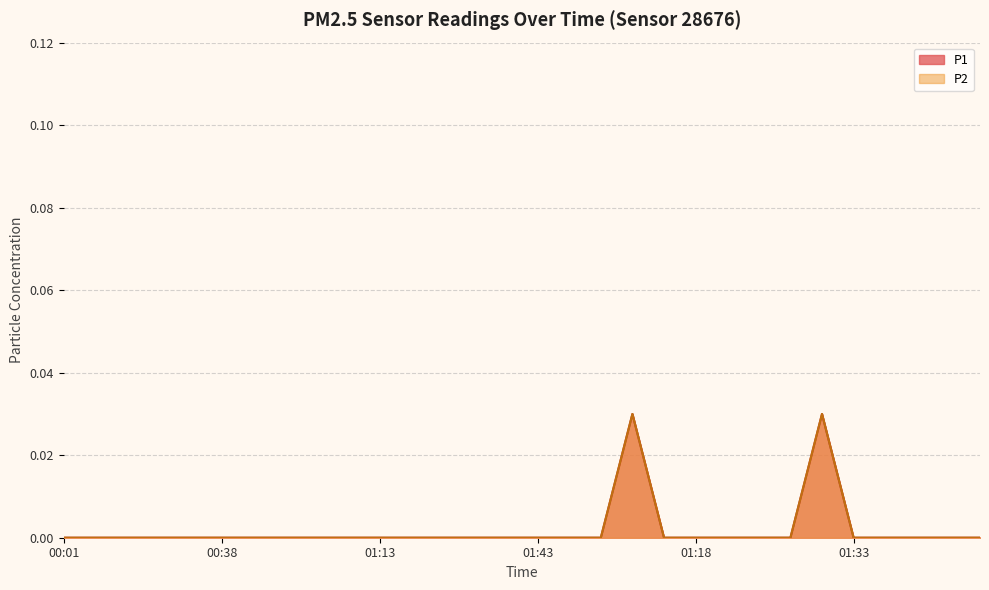

True or false: P1 and P2 intersect in this chart.

False